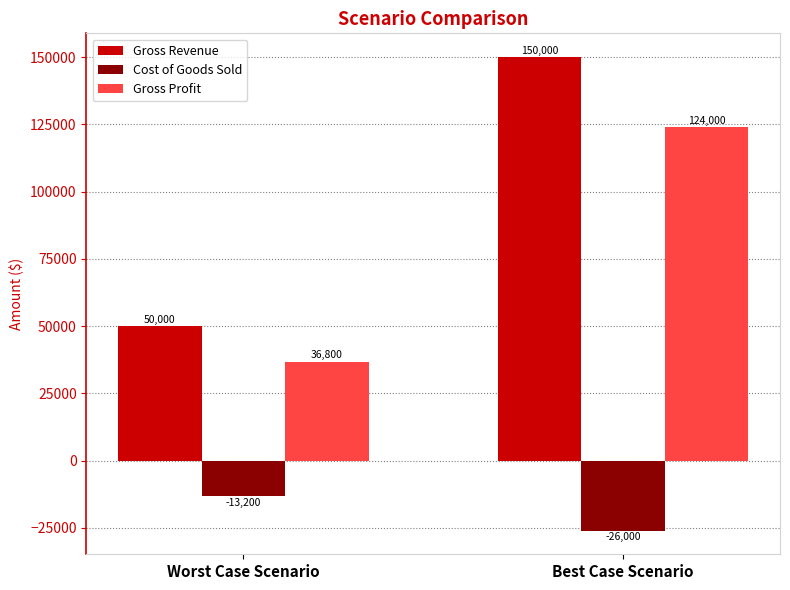

What position from the right is Worst Case Scenario?

2